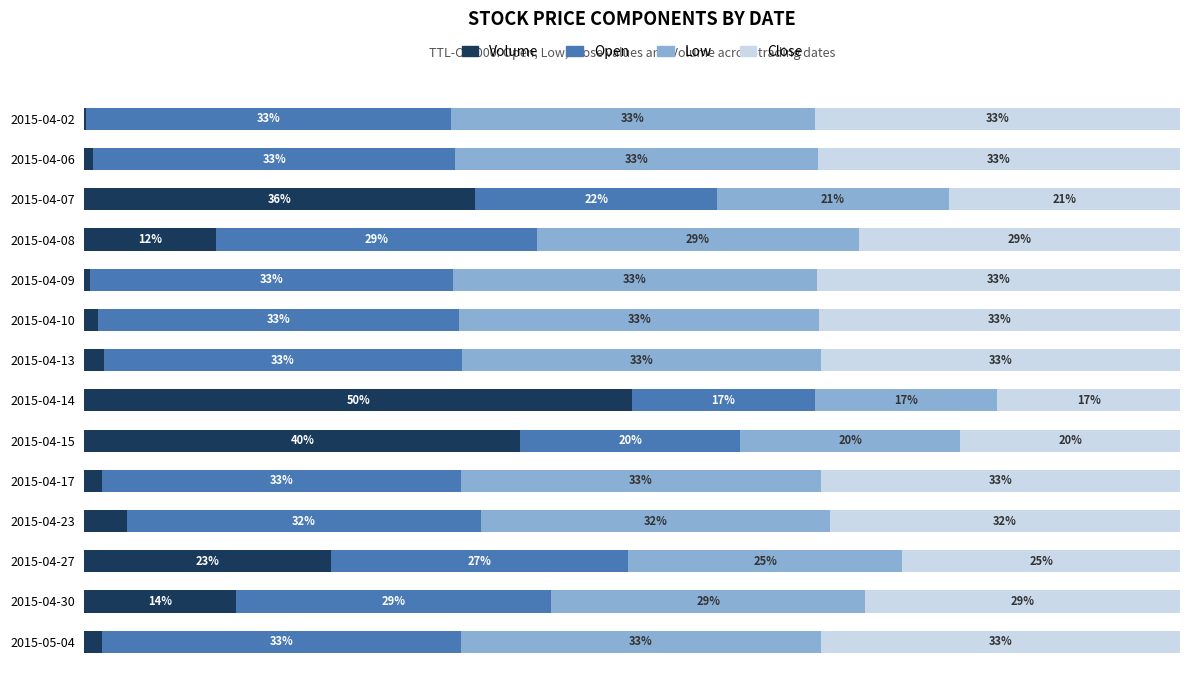

At which label does Volume reach its peak?

2015-04-14